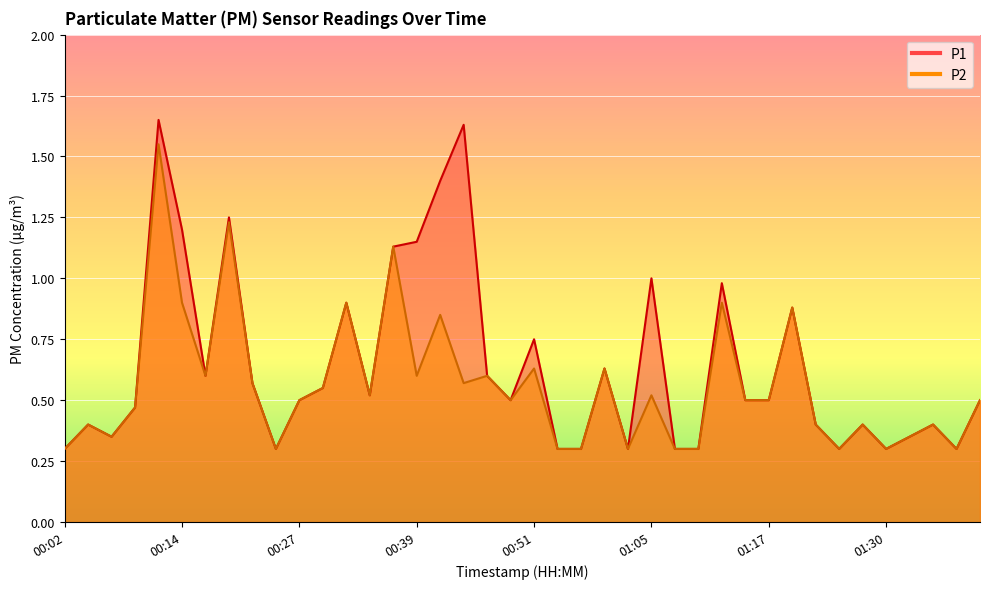

The P2 series shows 0.9 at 01:12. True or false?

True